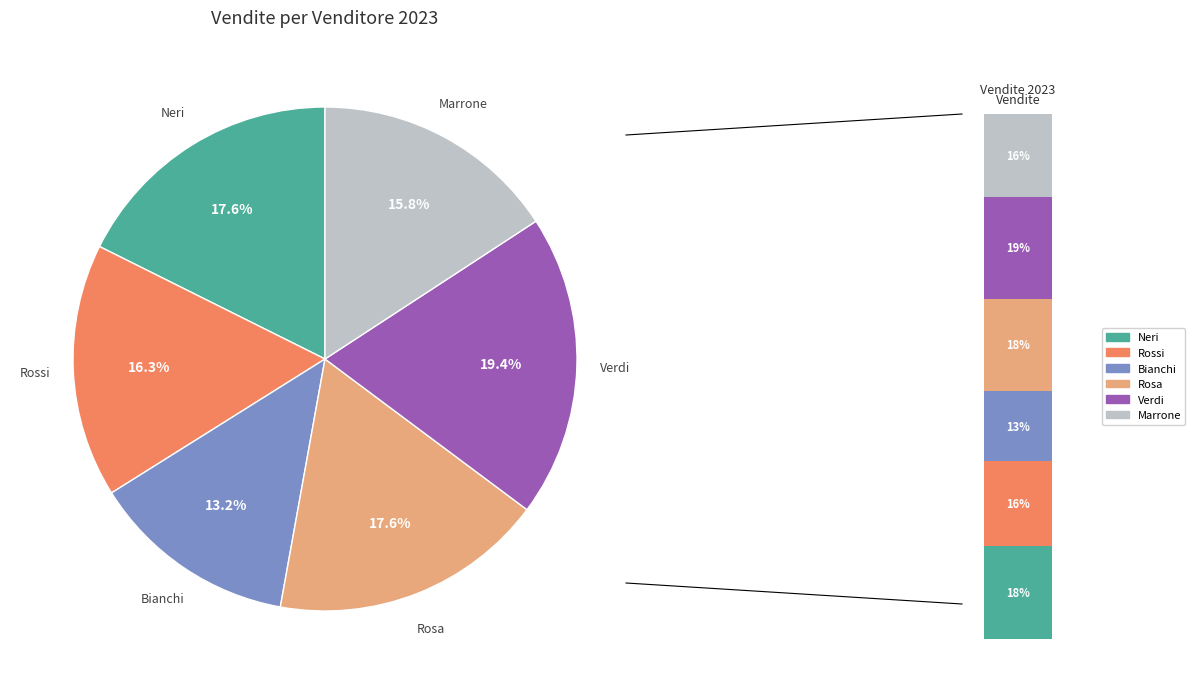

What is the ratio of the value at Rosa to the value at Bianchi?

1.3